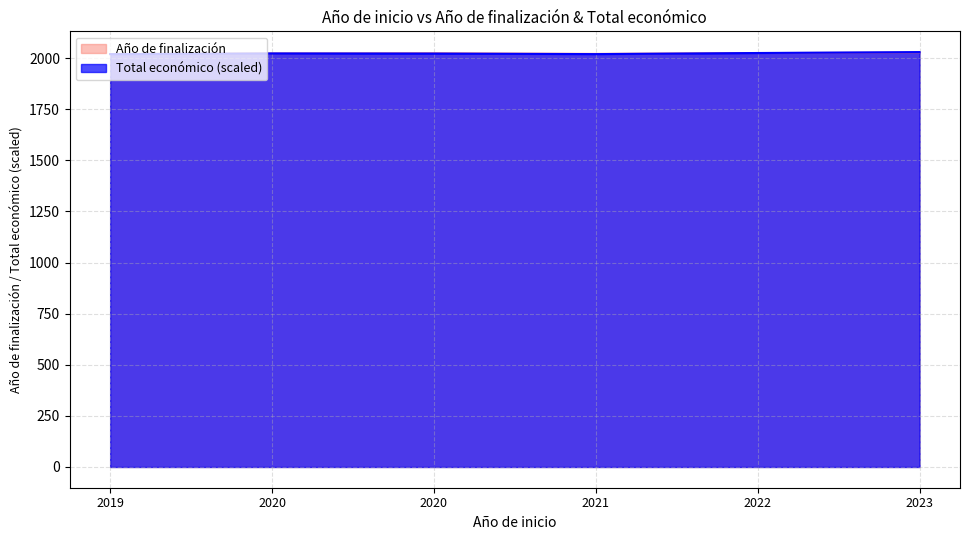

What is the highest value of the Año de finalización series?

2028.0